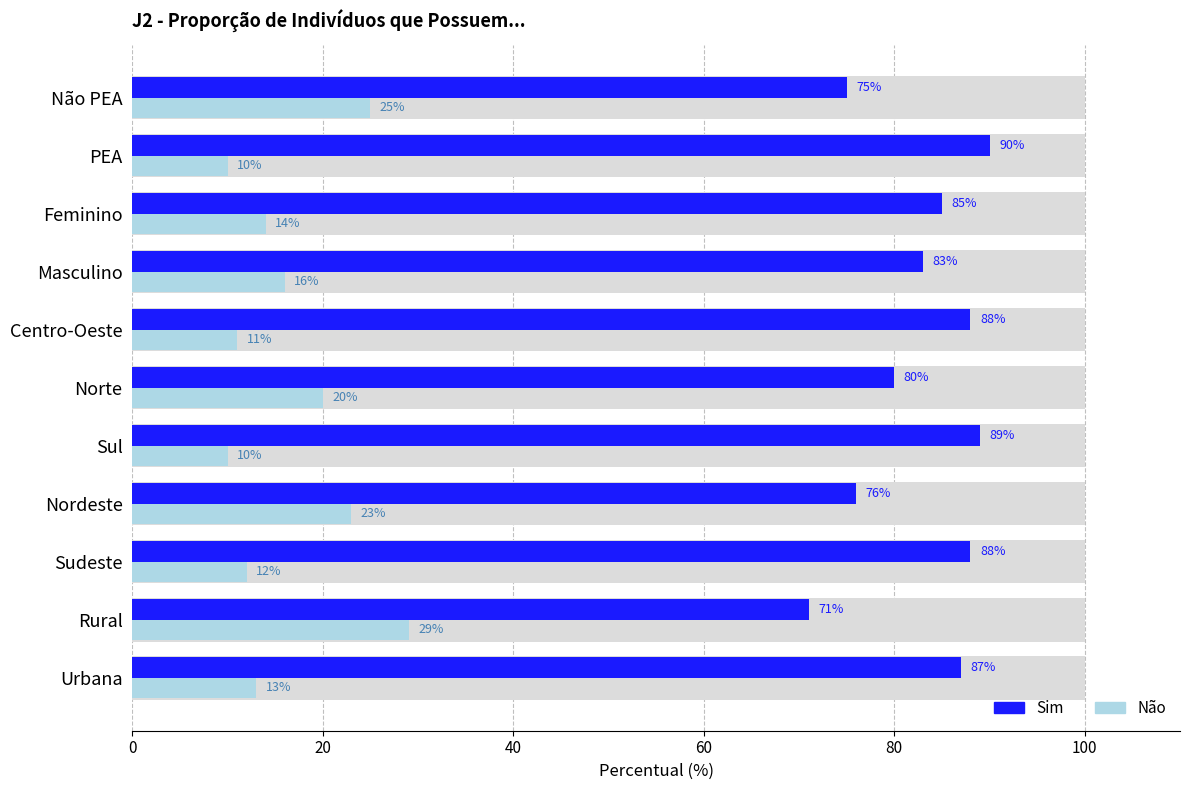

How many bars are there in total?

22